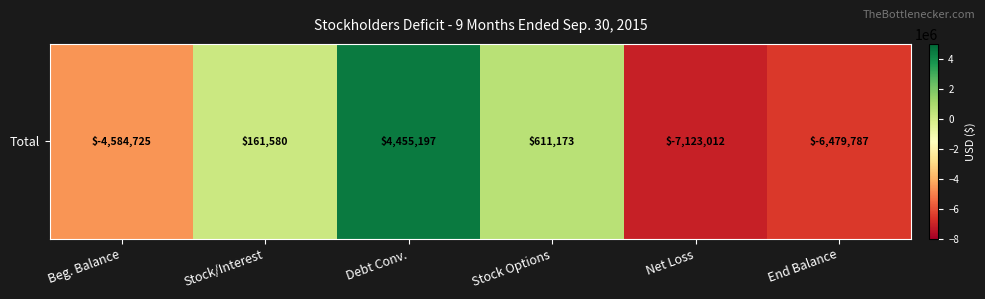

The chart shows a value of -6479787 at End Balance. True or false?

True